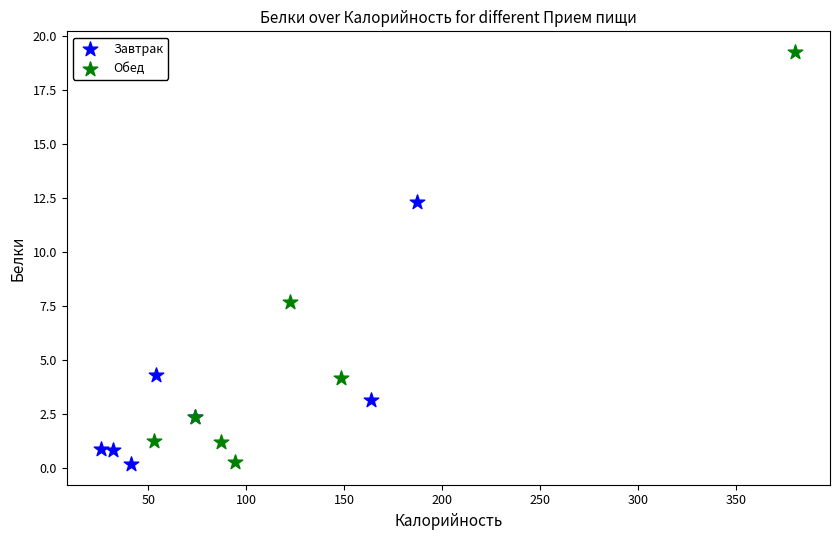

Which series has the widest spread of Y values?

Обед